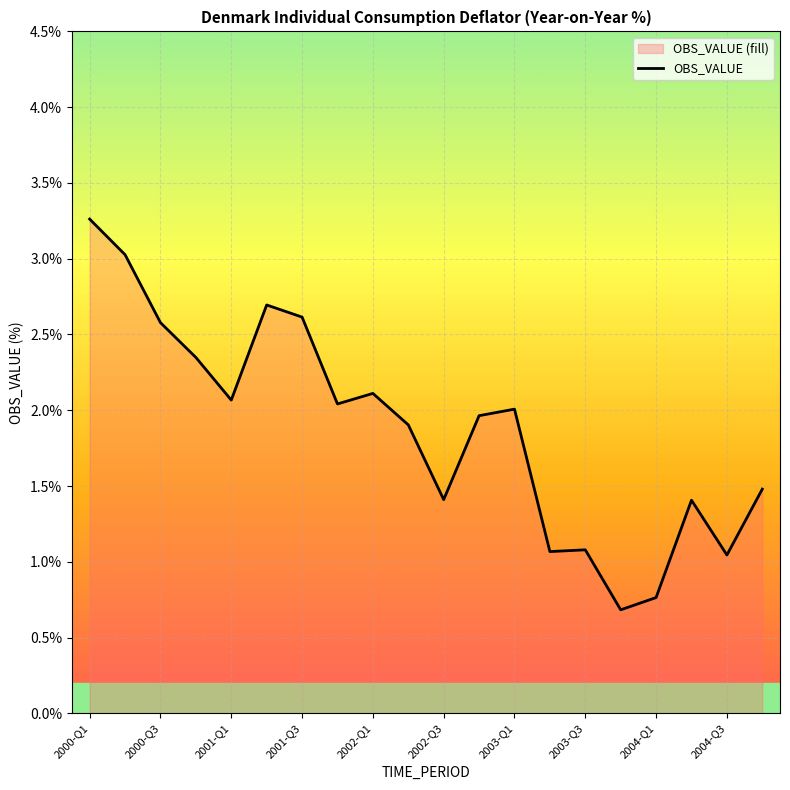

Reading right to left, list all the values displayed in this chart.

1.5	1.0	1.4	0.8	0.7	1.1	1.1	2.0	2.0	1.4	1.9	2.1	2.0	2.6	2.7	2.1	2.3	2.6	3.0	3.3